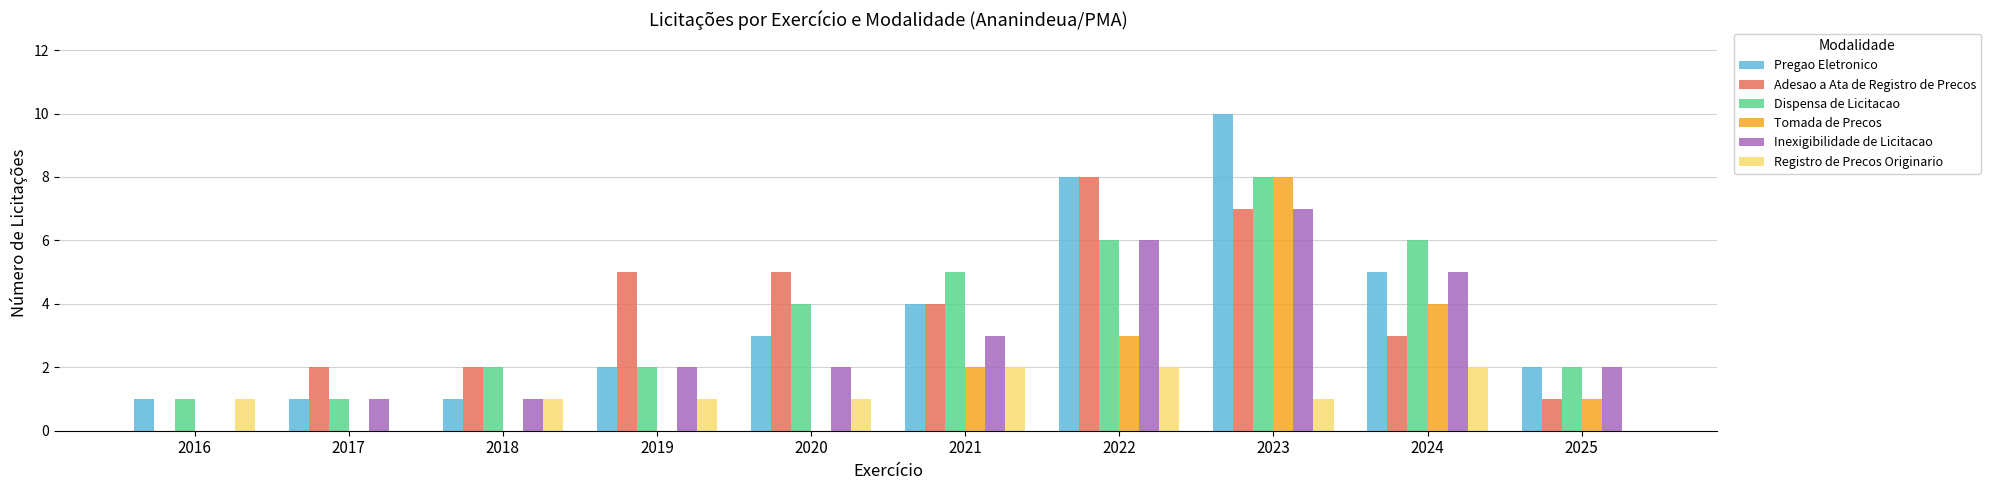

Between 2018 and 2020, which series saw the biggest shift?

Adesao a Ata de Registro de Precos